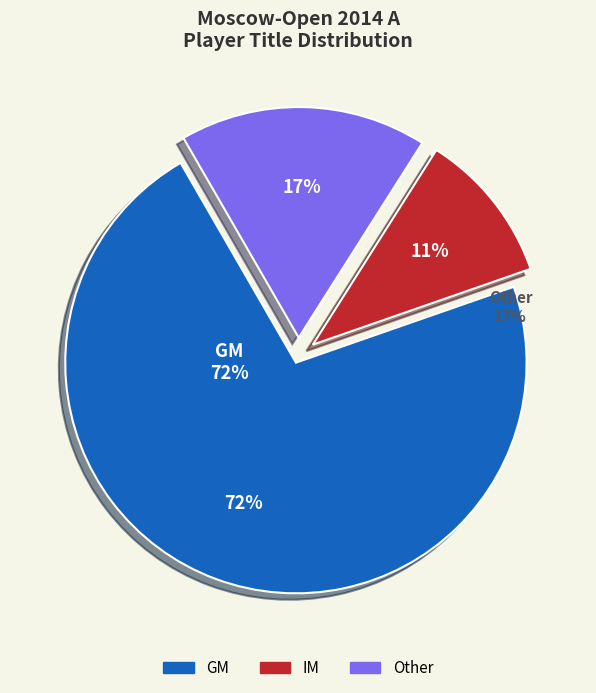

Is the sum of IM and GM greater than half?

Yes